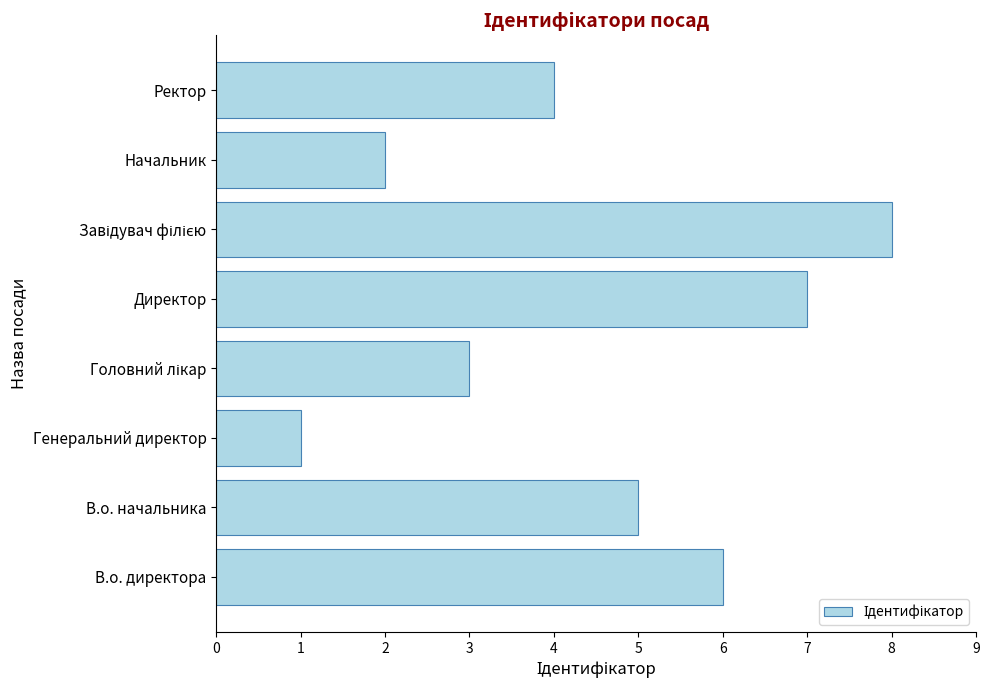

The value at Ректор is 4. True or false?

True